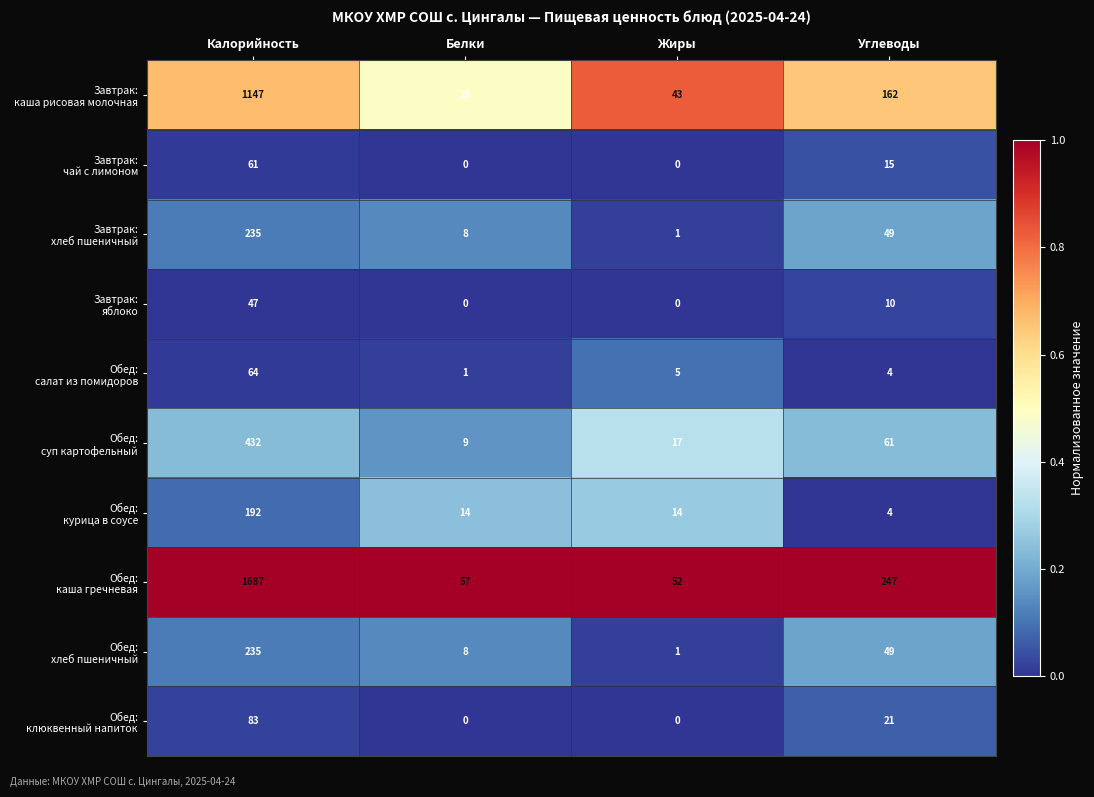

What is the spread (max minus min) of values at Белки?

57